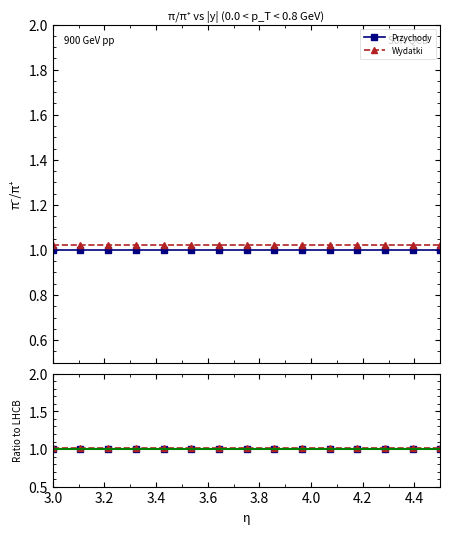

True or false: Przychody and Wydatki intersect in this chart.

False